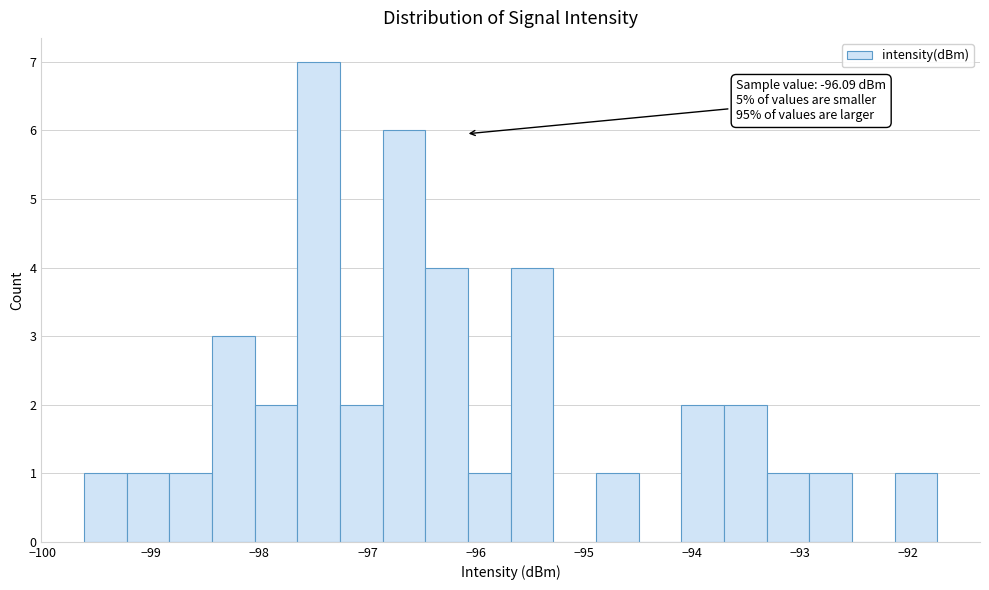

Around what value on the x-axis is the tallest bar? Give the approximate position of its centre, as read against the axis.

-97.5